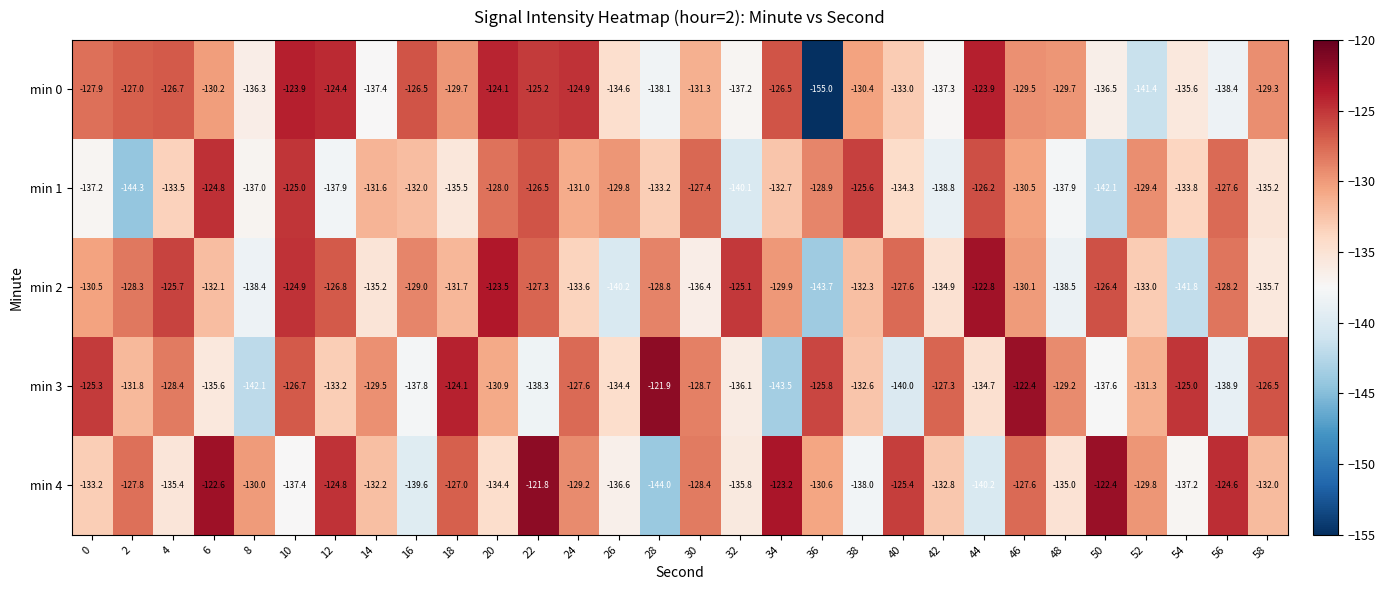

What is the total value across all series at 50?

-665.0